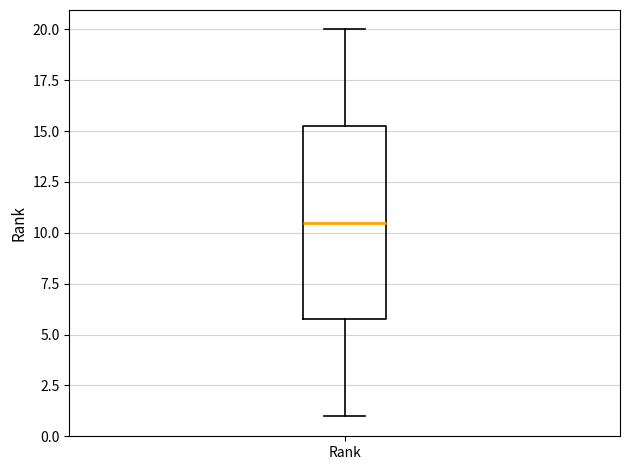

Read this box plot against the y-axis: the position of the median line, the range covered by the box, and the ends of both whiskers. The values are not printed on the chart, so give them approximately, as read against the axis.

median 10.5, box 6.0 to 15.5, whiskers 1.0 to 20.0